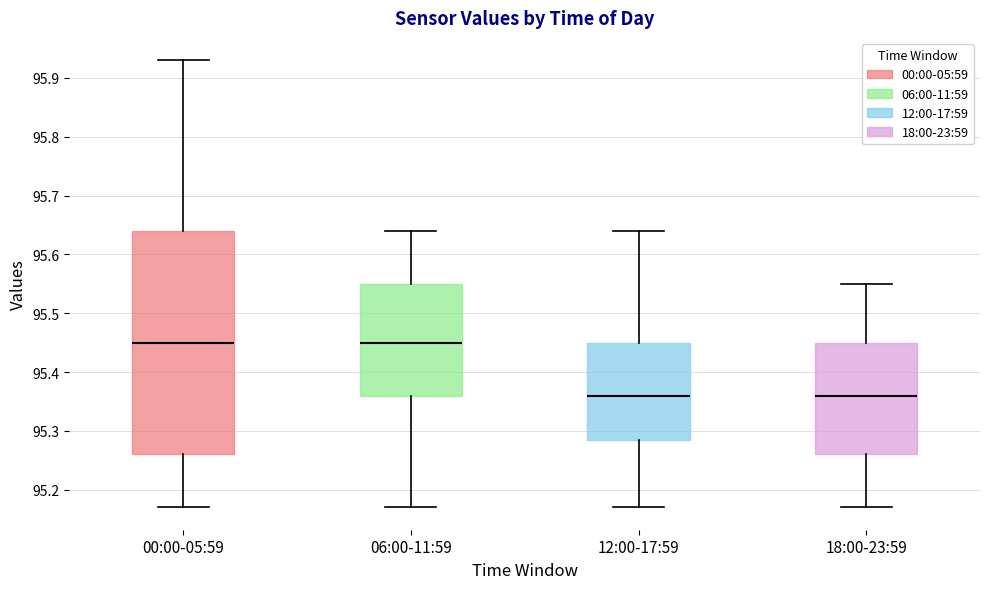

Which box is the tallest, from its lower edge to its upper edge?

00:00-05:59